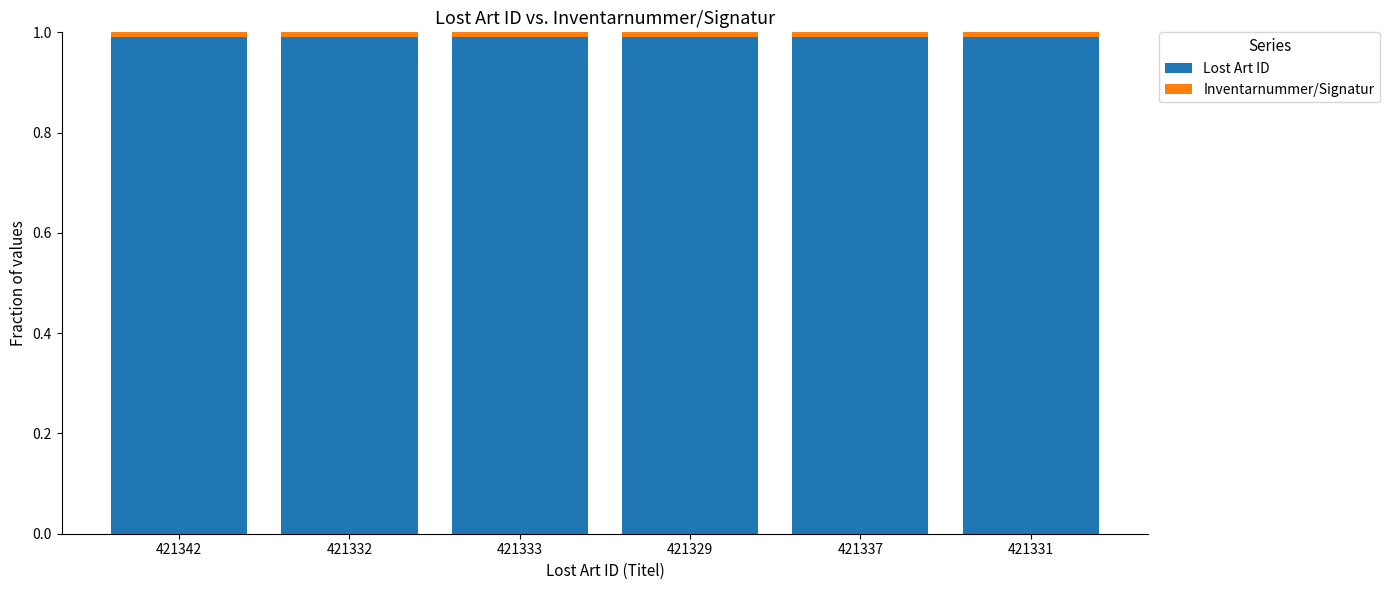

What is the highest value of the Lost Art ID series?

1.0